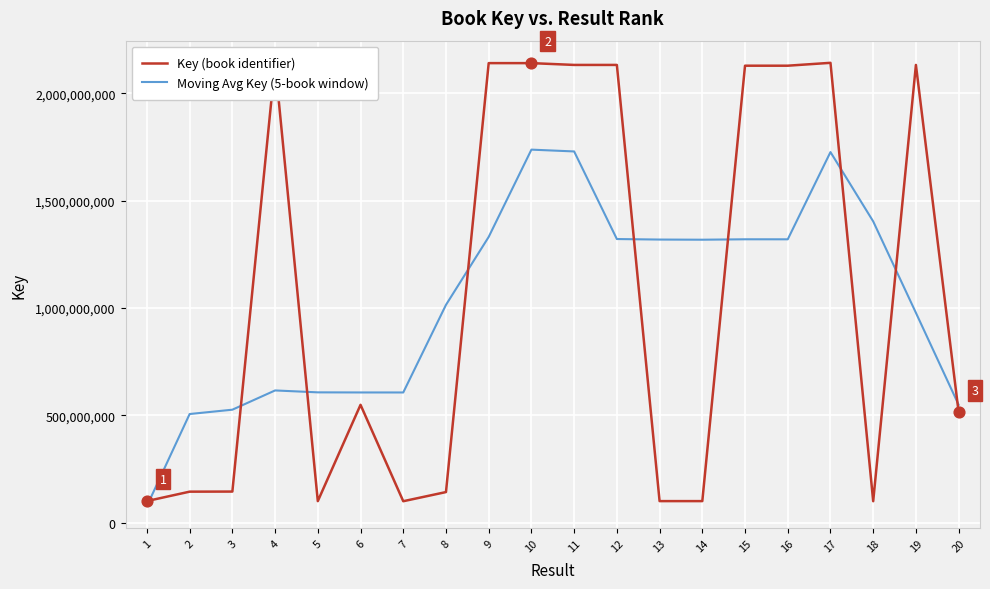

What are all the series names shown in the legend?

Key (book identifier), Moving Avg Key (5-book window)